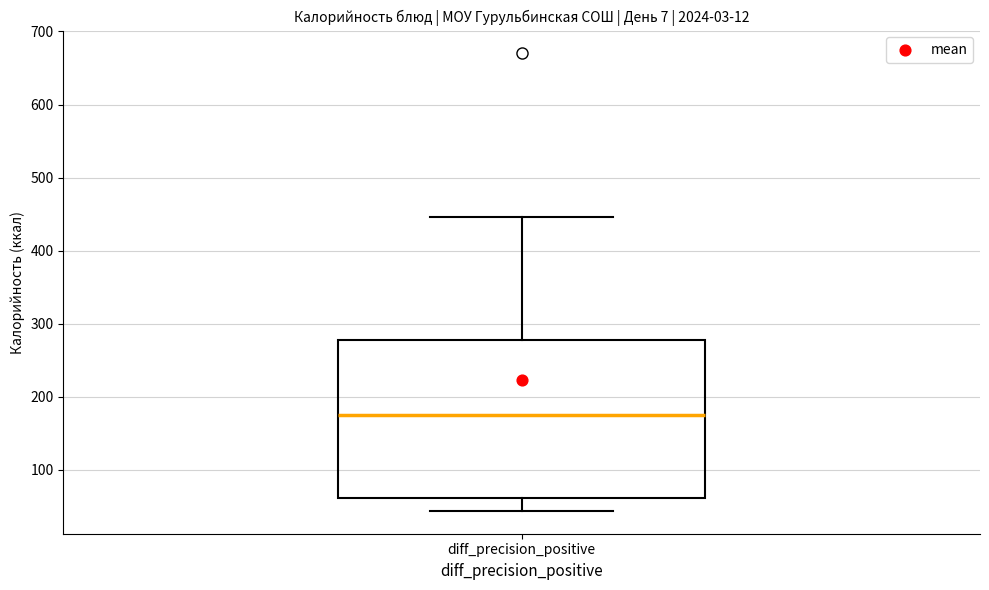

Transcribe this box plot: give where the median line is, the range the box spans, and where the two whiskers end, as read against the y-axis. The values are not printed on the chart, so give them approximately, as read against the axis.

median 180, box 60 to 280, whiskers 40 to 450